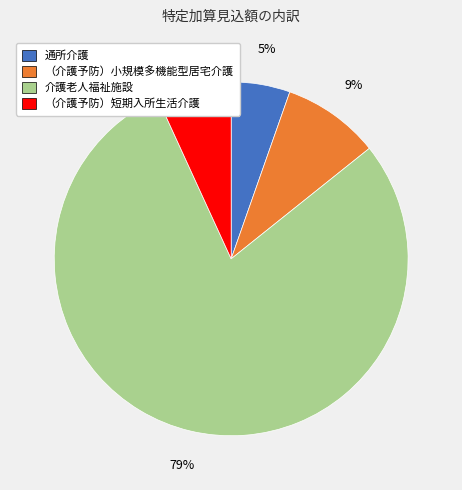

How many segments does this pie chart have?

4